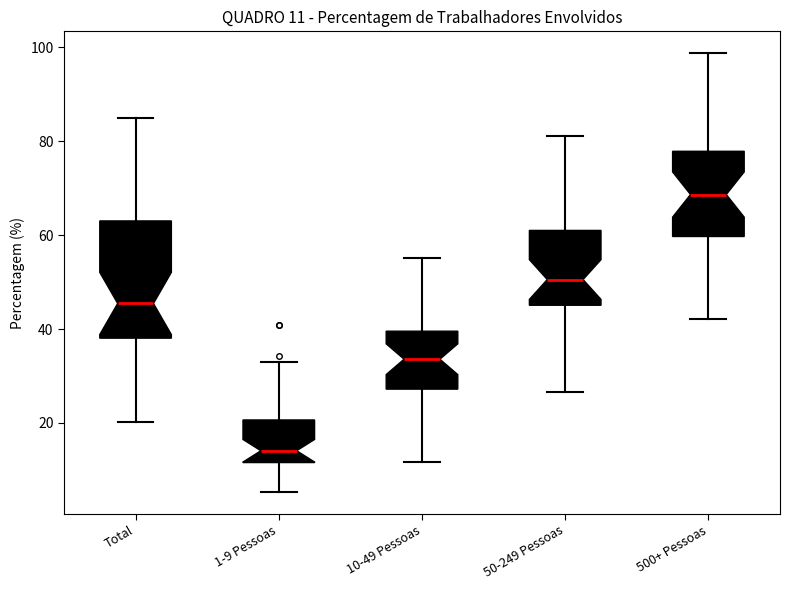

Which box's median line is the lowest?

1-9 Pessoas